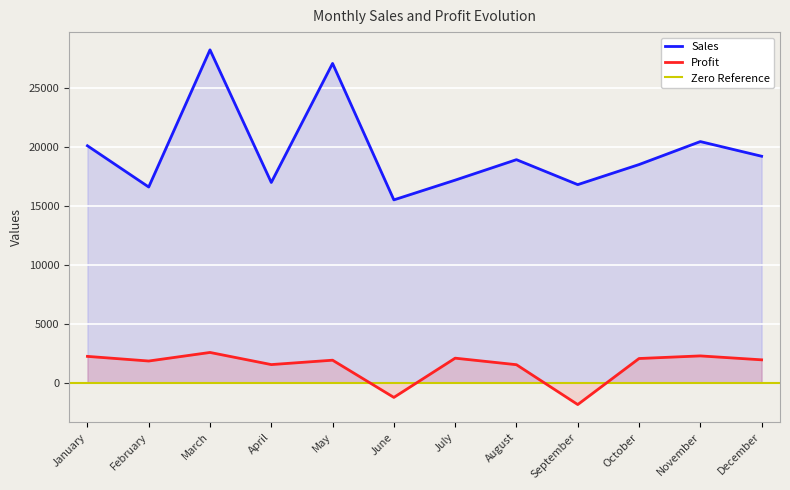

At which label does Profit reach its minimum?

September